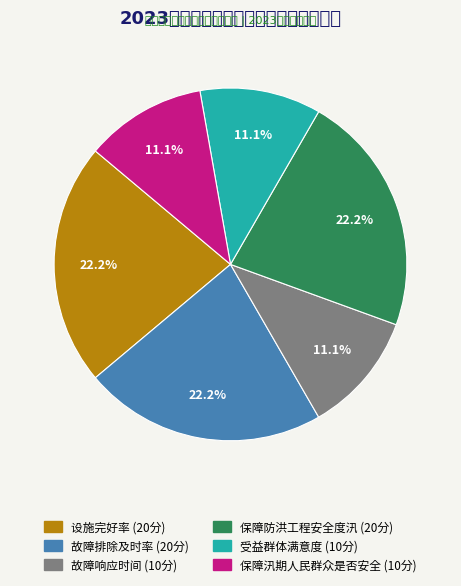

What is the ratio of the value at 保障汛期人民群众是否安全 to the value at 设施完好率?

0.5